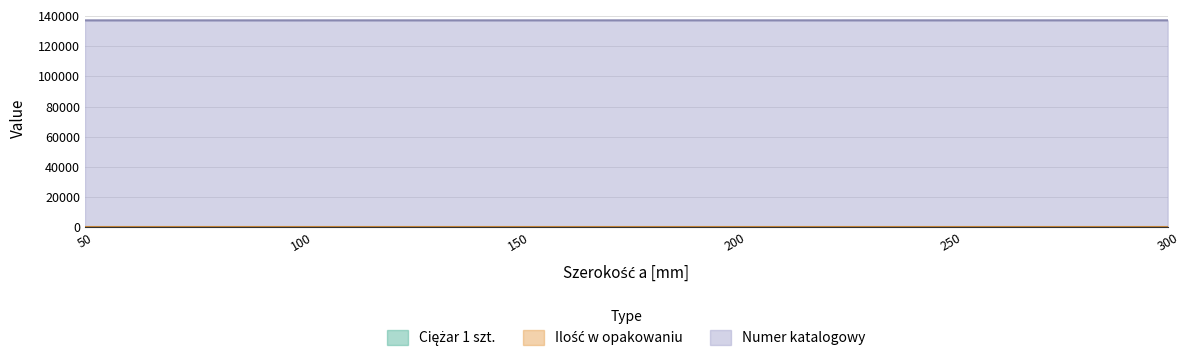

How many values in the Numer katalogowy series are below 137115?

2